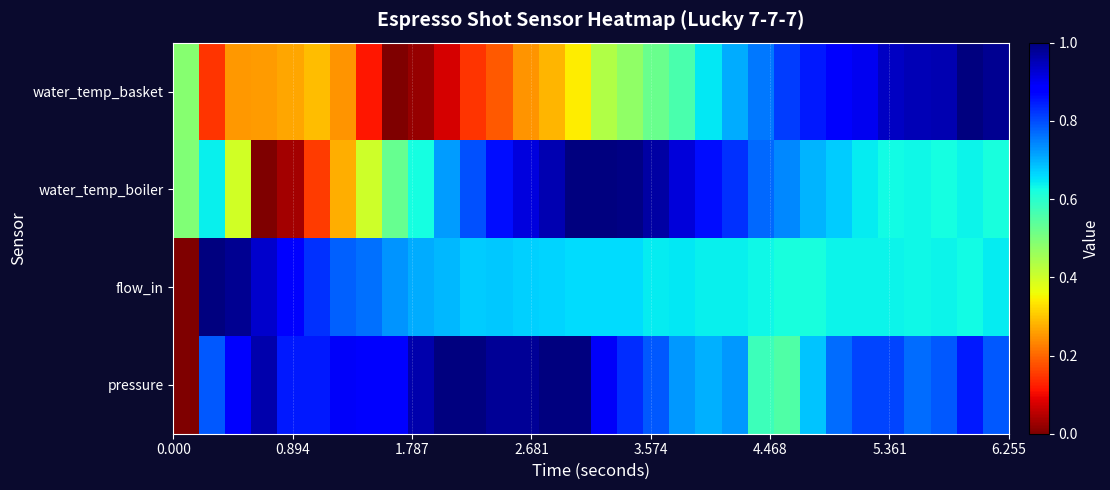

Count the number of categories in the chart.

32